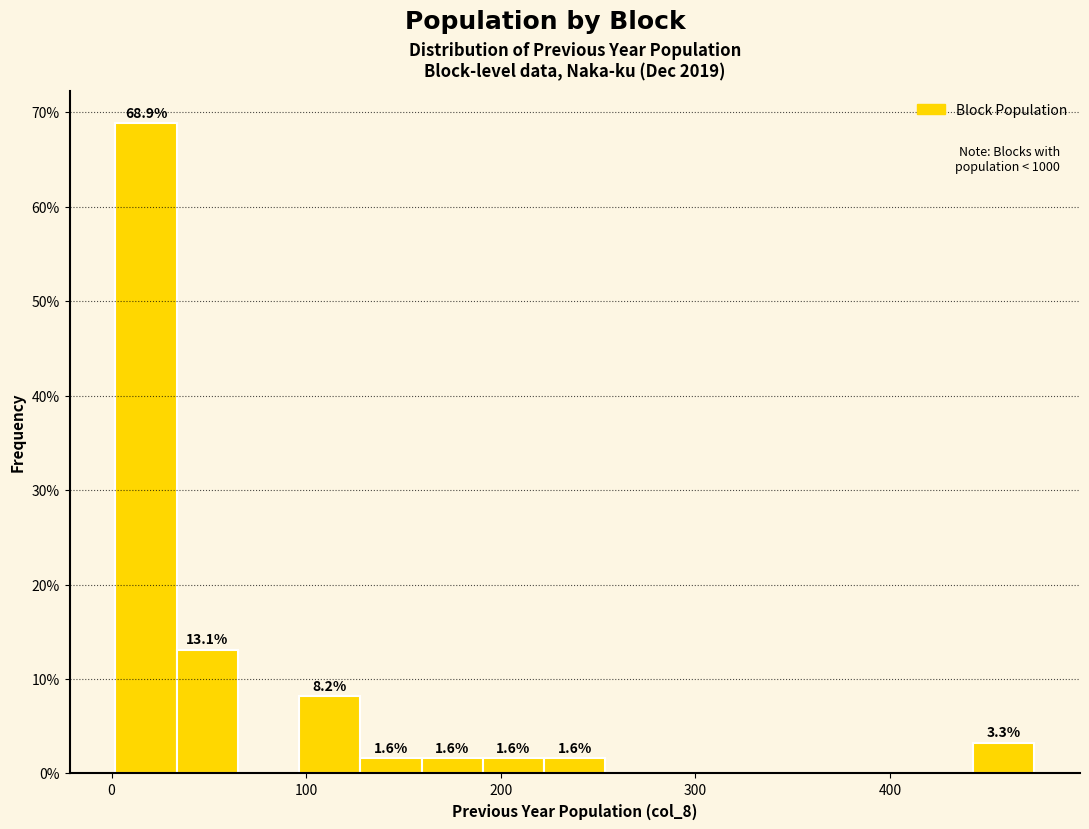

Read against the x-axis, roughly where is the centre of the tallest bar?

20